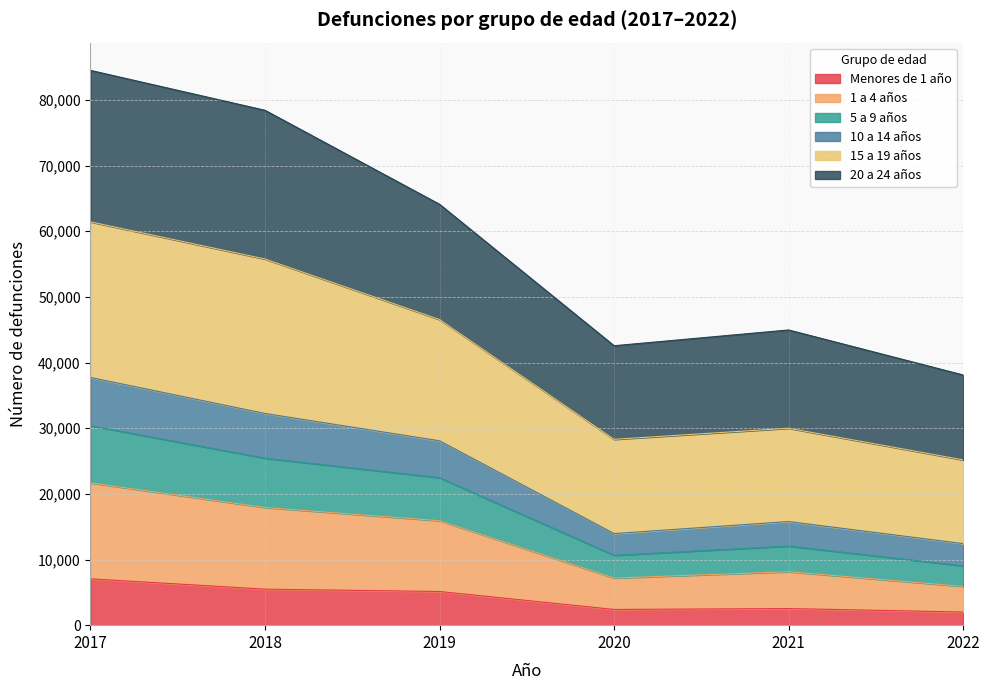

Which series has the largest total across all categories?

15 a 19 años